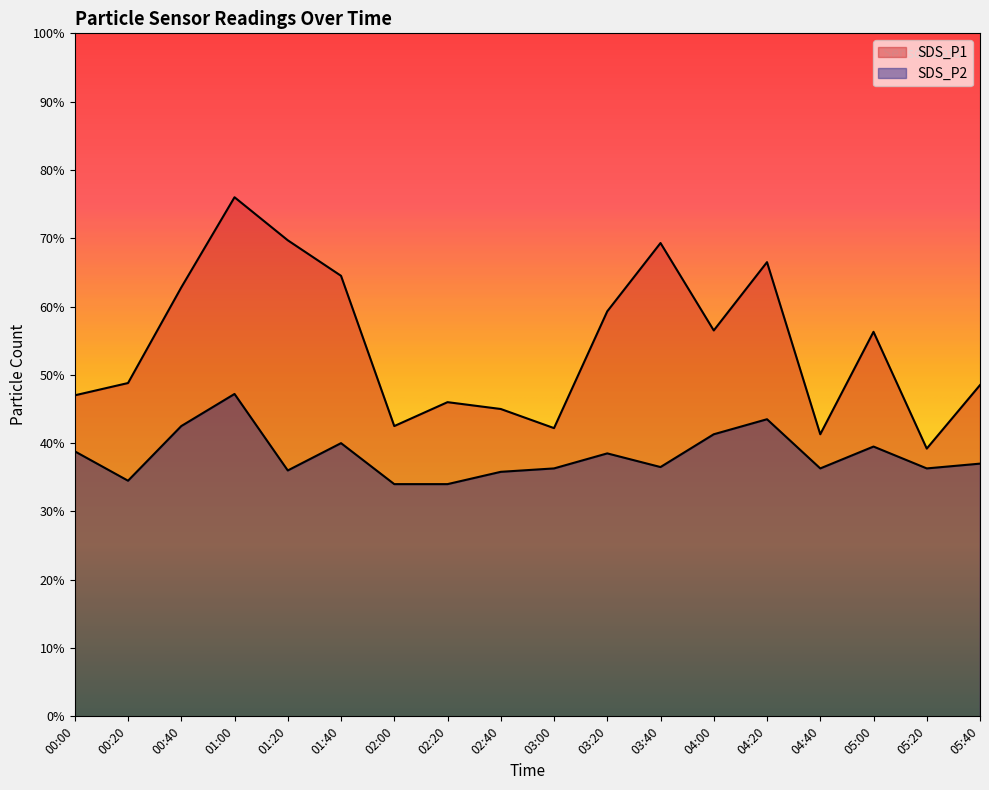

Reading left to right, list all the values displayed in this chart.

SDS_P1: 4.7	4.9	6.3	7.6	7.0	6.5	4.2	4.6	4.5	4.2	5.9	6.9	5.7	6.7	4.1	5.6	3.9	4.8
SDS_P2: 3.9	3.5	4.2	4.7	3.6	4.0	3.4	3.4	3.6	3.6	3.9	3.6	4.1	4.3	3.6	4.0	3.6	3.7